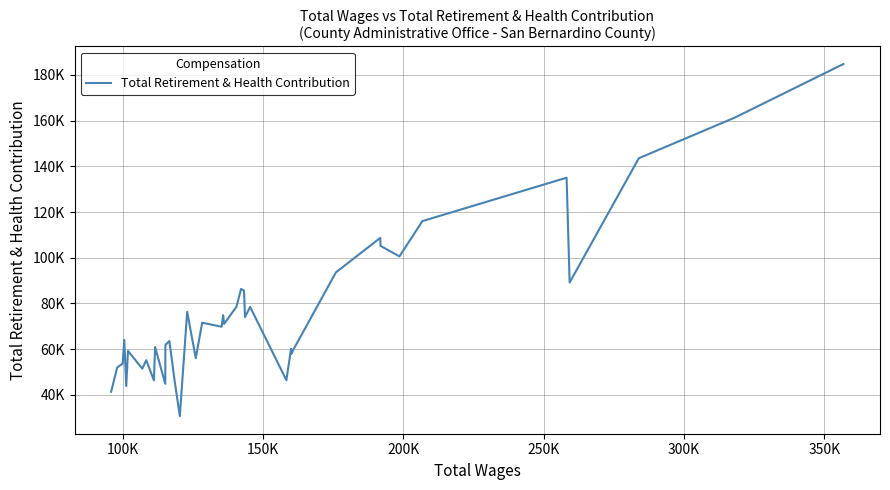

Does the chart have visible grid lines?

Yes